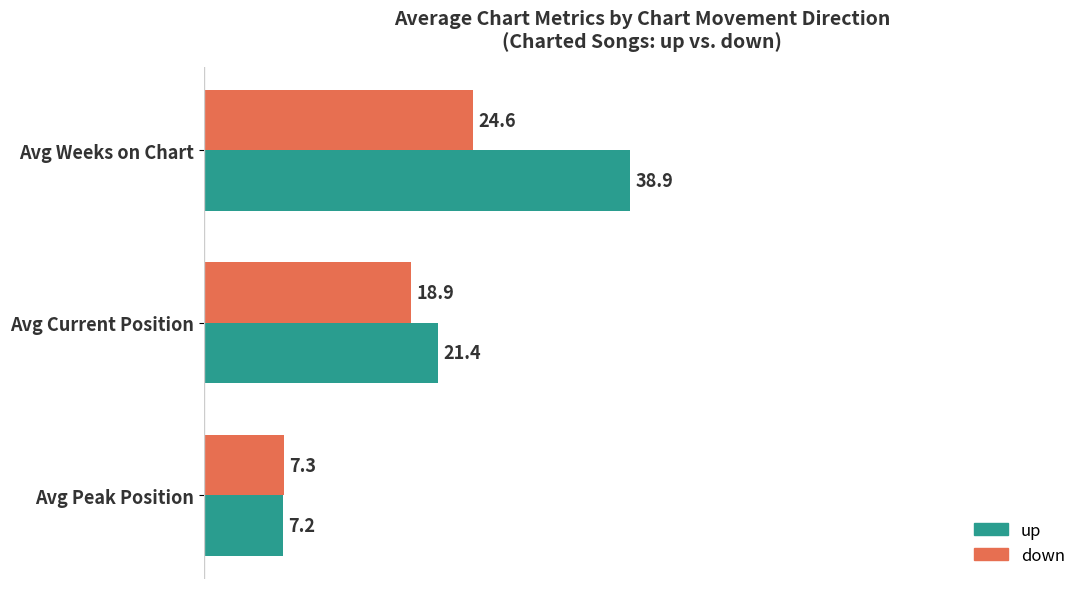

Is it true that down equals 7.3 at Avg Peak Position?

True